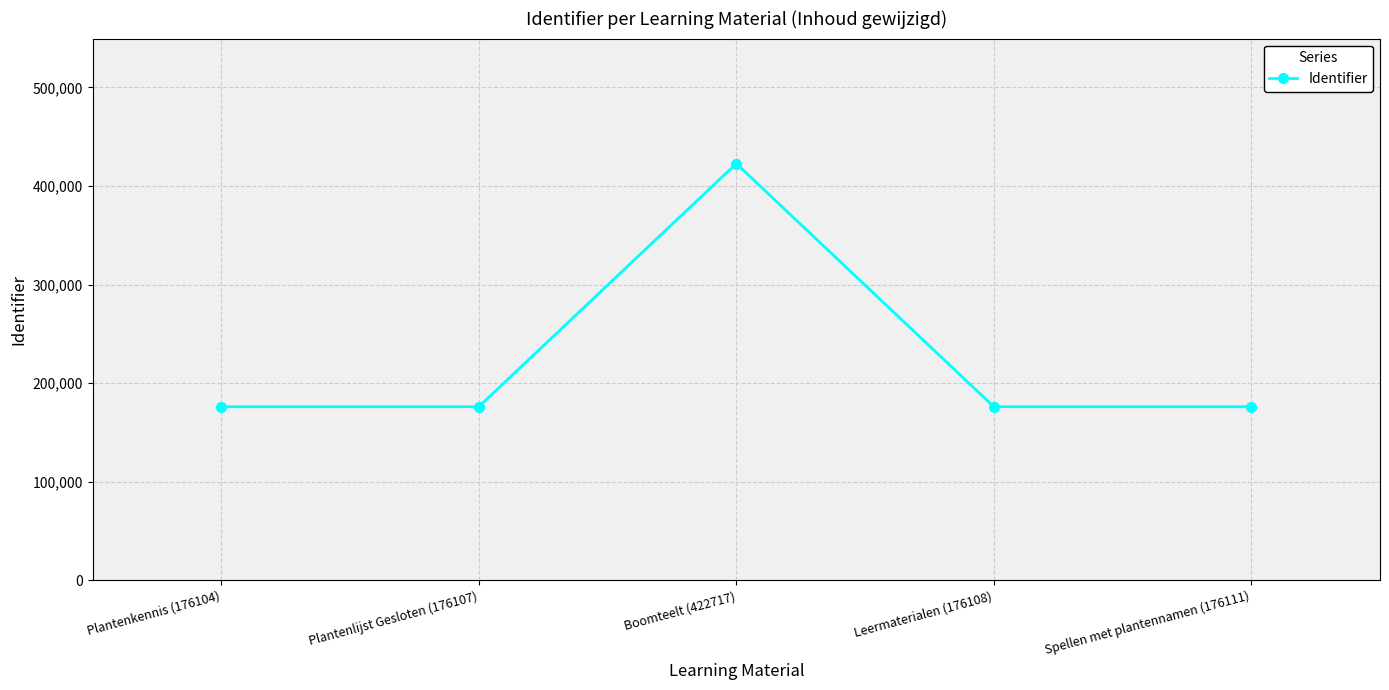

The value at Boomteelt (422717) is 636052. True or false?

False